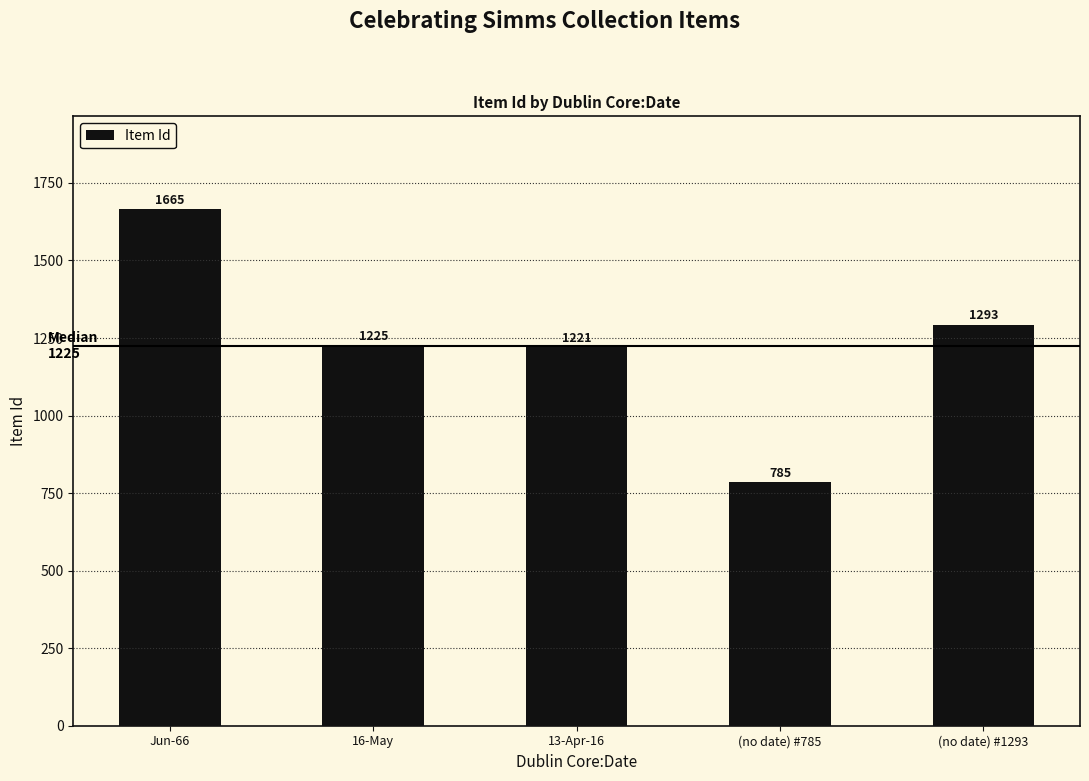

Reading right to left, transcribe all the data shown in this chart.

(no date) #1293=1293	(no date) #785=785	13-Apr-16=1221	16-May=1225	Jun-66=1665